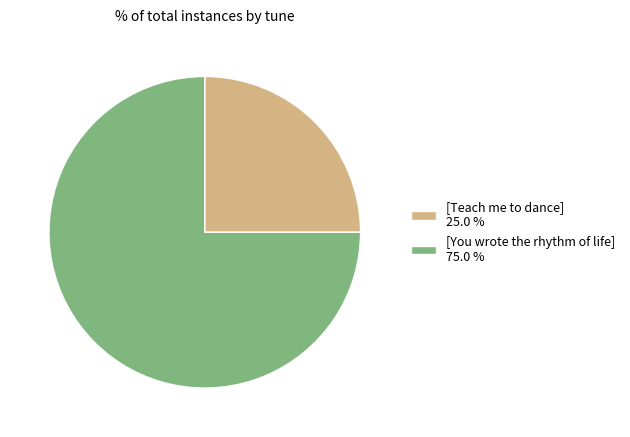

Between [You wrote the rhythm of life] 75.0 % and [Teach me to dance] 25.0 %, which is larger?

[You wrote the rhythm of life] 75.0 %